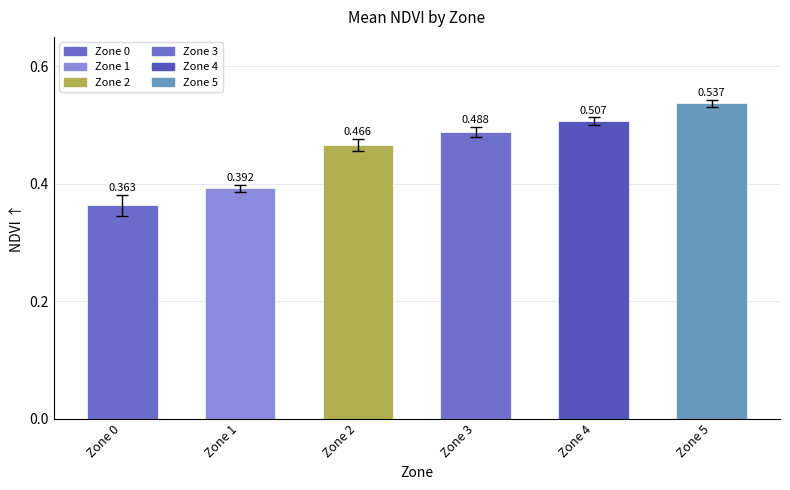

Reading right to left, extract all data points from this chart.

Zone 5=0.5	Zone 4=0.5	Zone 3=0.5	Zone 2=0.5	Zone 1=0.4	Zone 0=0.4